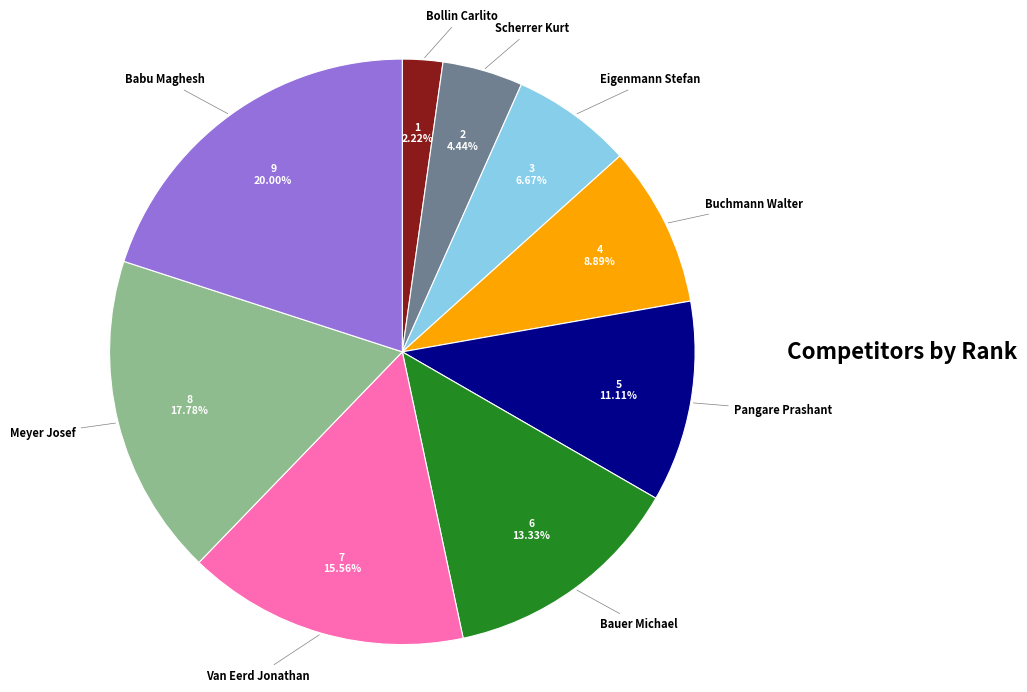

To the nearest percent, what is the difference between the Bauer Michael and Van Eerd Jonathan slice percentages?

2%